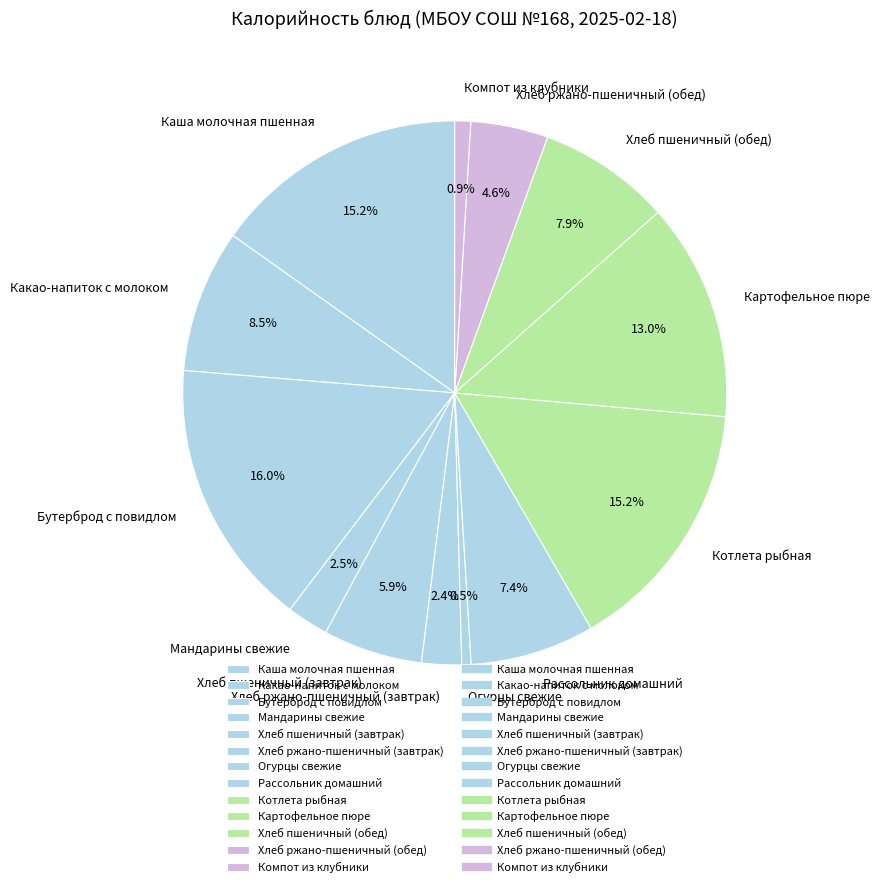

Approximately how many times larger is the value at Картофельное пюре compared to Хлеб пшеничный (завтрак)?

2.2